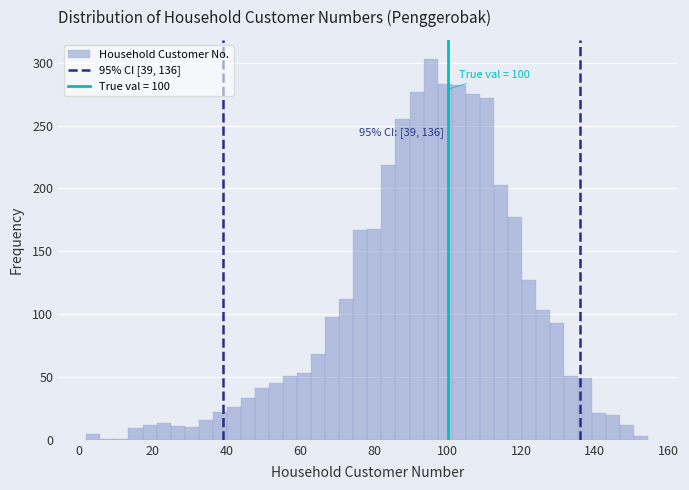

Around what value on the x-axis is the tallest bar? Give the approximate position of its centre, as read against the axis.

96